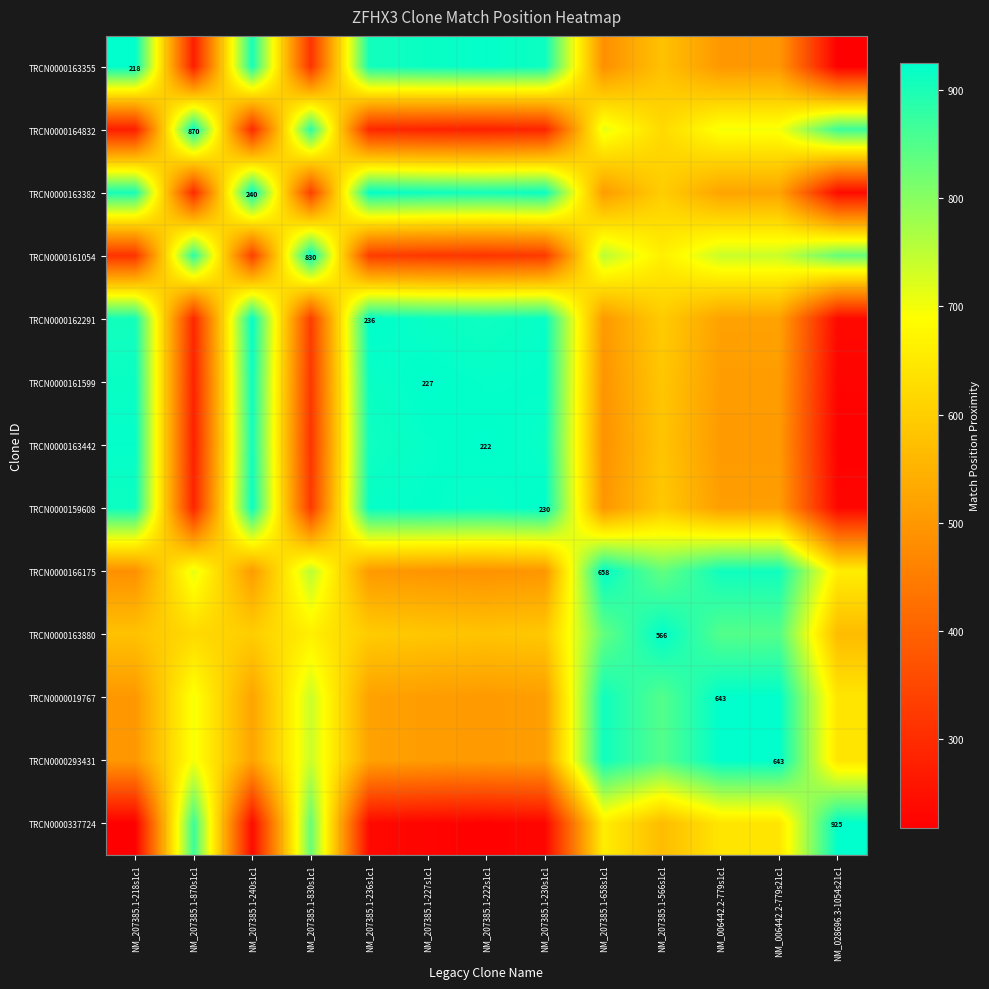

Rank the series at NM_207385.1-222s1c1 from highest to lowest value.

TRCN0000163442, TRCN0000163355, TRCN0000161599, TRCN0000159608, TRCN0000162291, TRCN0000163382, TRCN0000163880, TRCN0000019767, TRCN0000293431, TRCN0000166175, TRCN0000161054, TRCN0000164832, TRCN0000337724